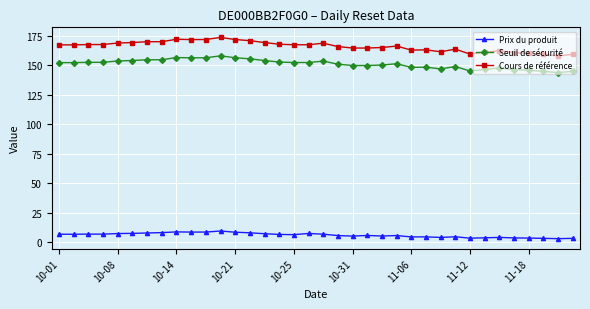

Is this an area chart (filled region under the line)?

No